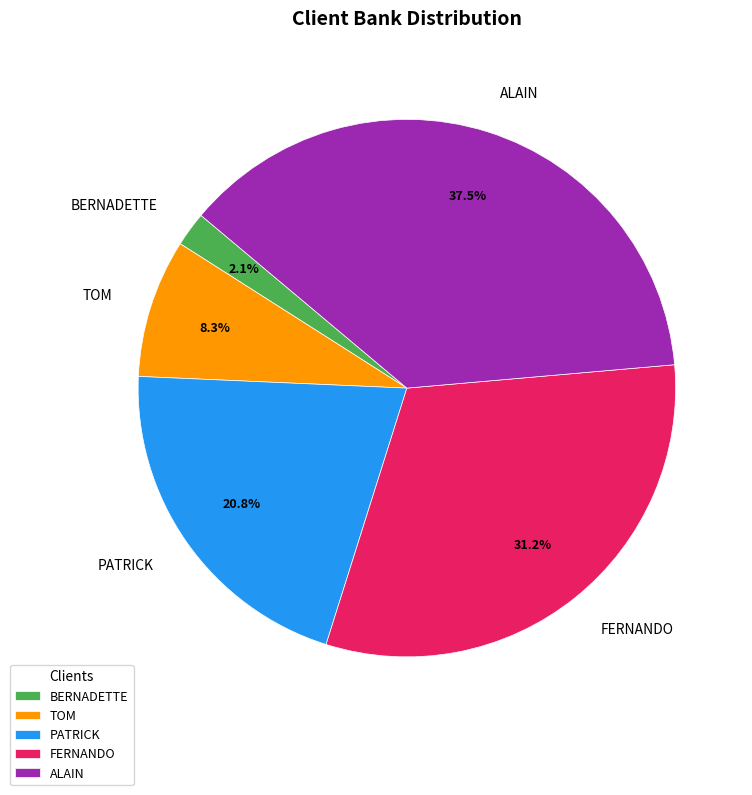

How many slices are in this pie chart?

5